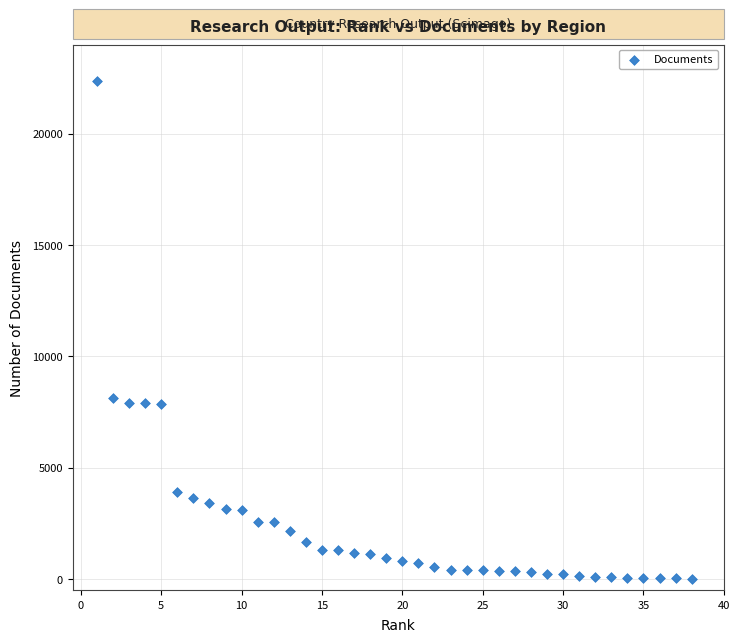

What is the range of X values (max minus min)?

37